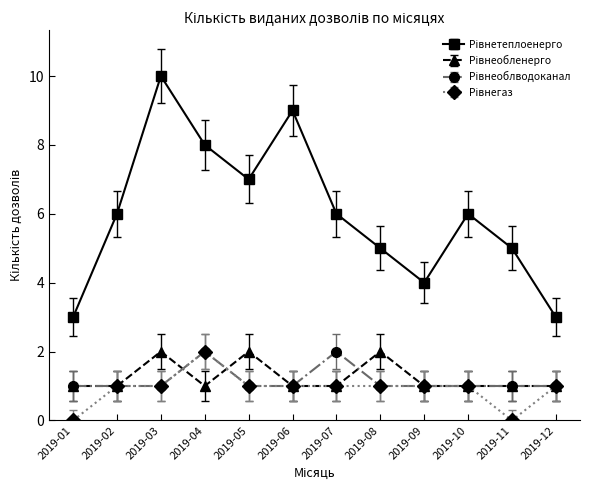

At which category is the sum across all series the highest?

2019-03